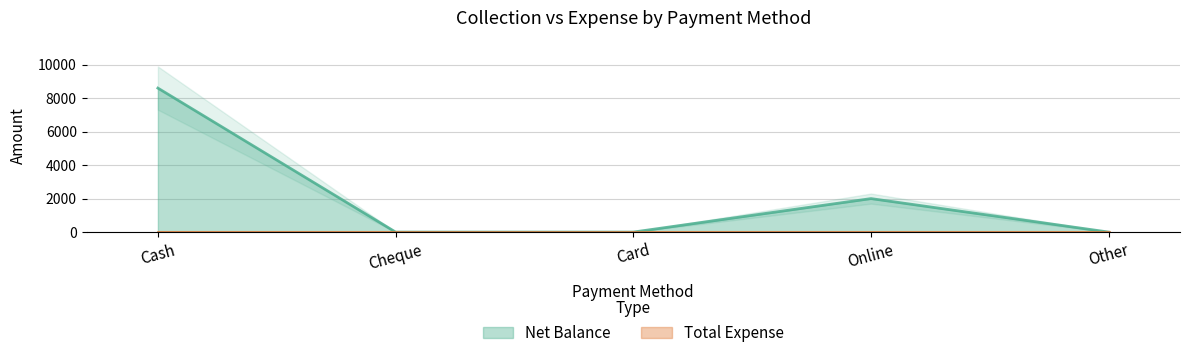

What is the sum of the values at Cash and Online?

10600